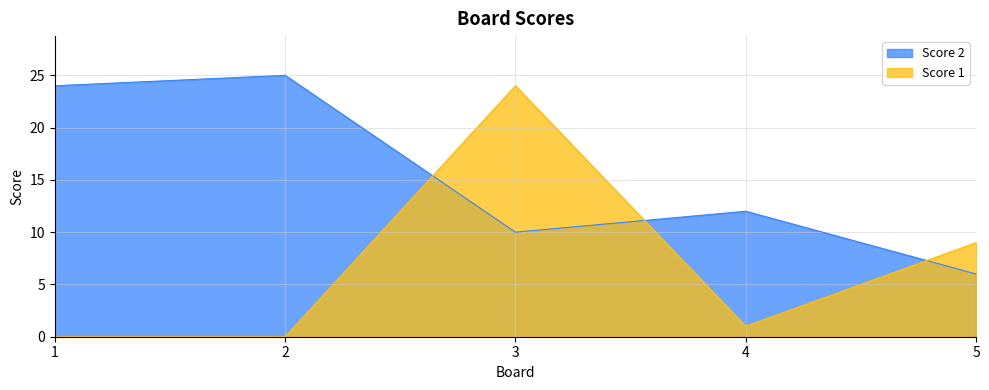

What is the total value across all series at 1?

24